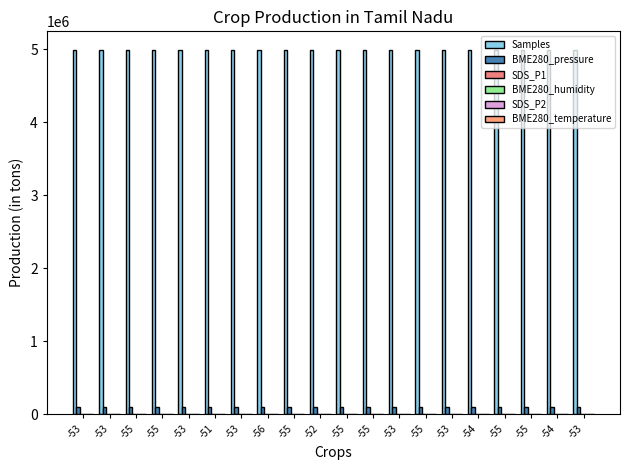

Is the value of SDS_P2 at -54 greater than the value of BME280_pressure at -53?

No